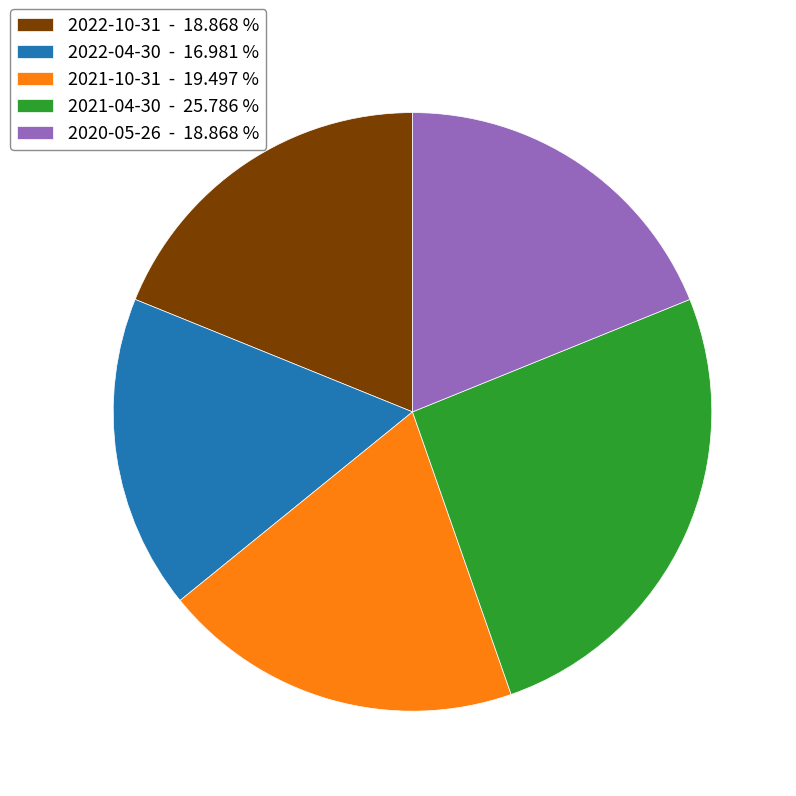

True or false: 2021-10-31 accounts for 19% of the total.

True